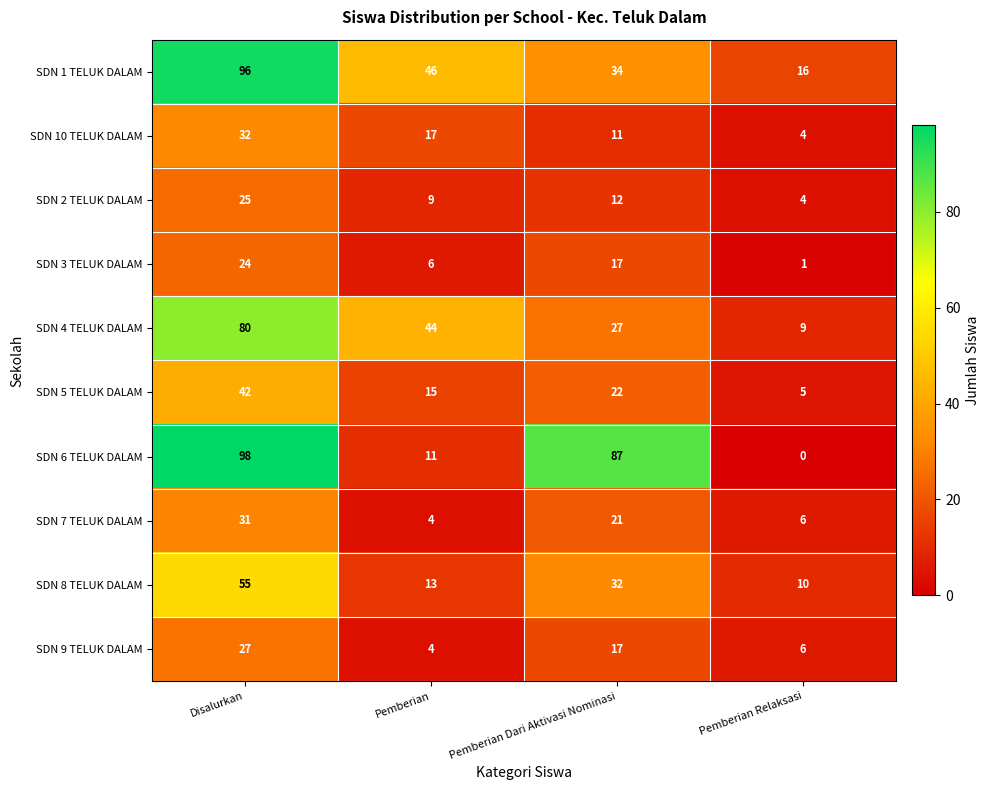

List the series in order of their peak value, highest first.

SDN 6 TELUK DALAM, SDN 1 TELUK DALAM, SDN 4 TELUK DALAM, SDN 8 TELUK DALAM, SDN 5 TELUK DALAM, SDN 10 TELUK DALAM, SDN 7 TELUK DALAM, SDN 9 TELUK DALAM, SDN 2 TELUK DALAM, SDN 3 TELUK DALAM